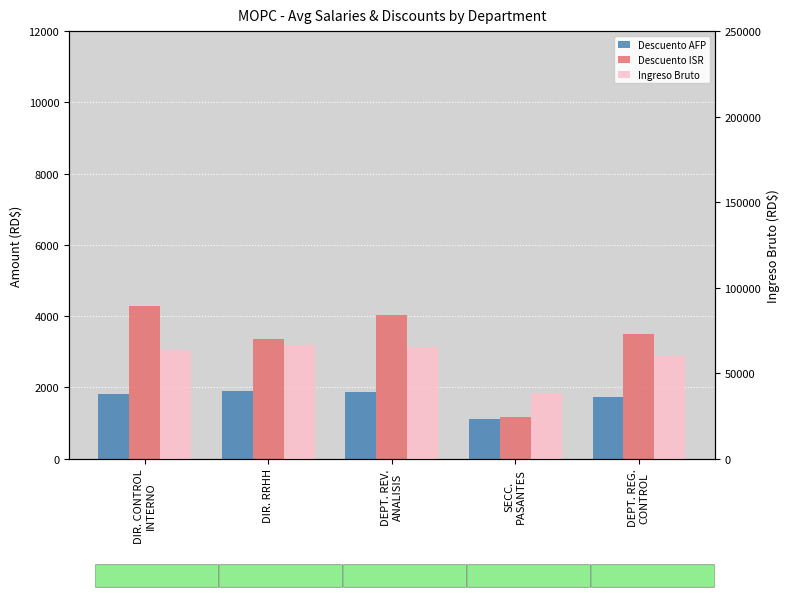

Reading right to left, transcribe all the data shown in this chart.

Descuento AFP: 1722	1102	1865	1908	1817
Descuento ISR: 3486	1162	4021	3372	4285
Ingreso Bruto: 60000	38400	65000	66667	63333